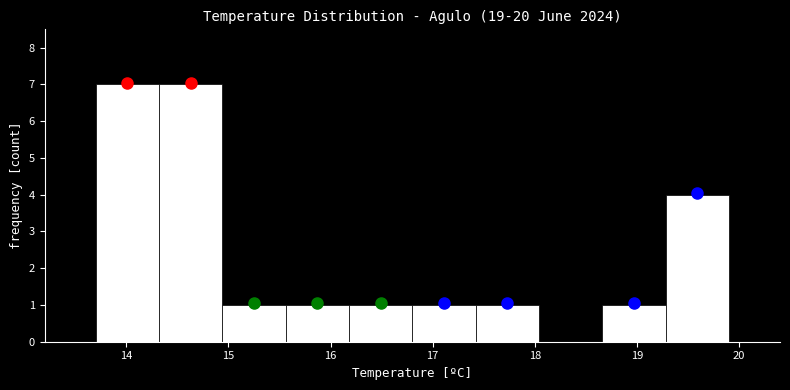

Reading left to right, transcribe this chart: for each bar, give the range it covers on the x-axis and its height. Neither the bar edges nor the heights are printed on the chart, so give them approximately, as read against the axes.

13.70 to 14.32: 7
14.32 to 14.94: 7
14.94 to 15.56: 1
15.56 to 16.18: 1
16.18 to 16.80: 1
16.80 to 17.42: 1
17.42 to 18.04: 1
18.04 to 18.66: 0
18.66 to 19.28: 1
19.28 to 19.90: 4